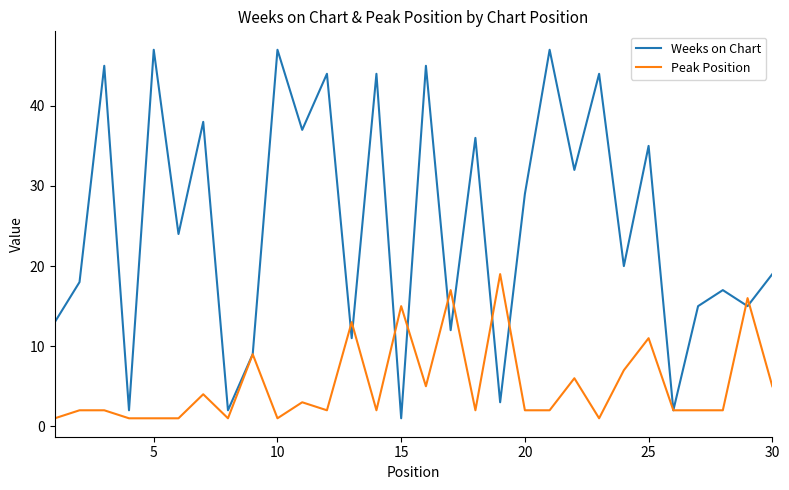

List the series in order of their overall mean, highest first.

Weeks on Chart, Peak Position